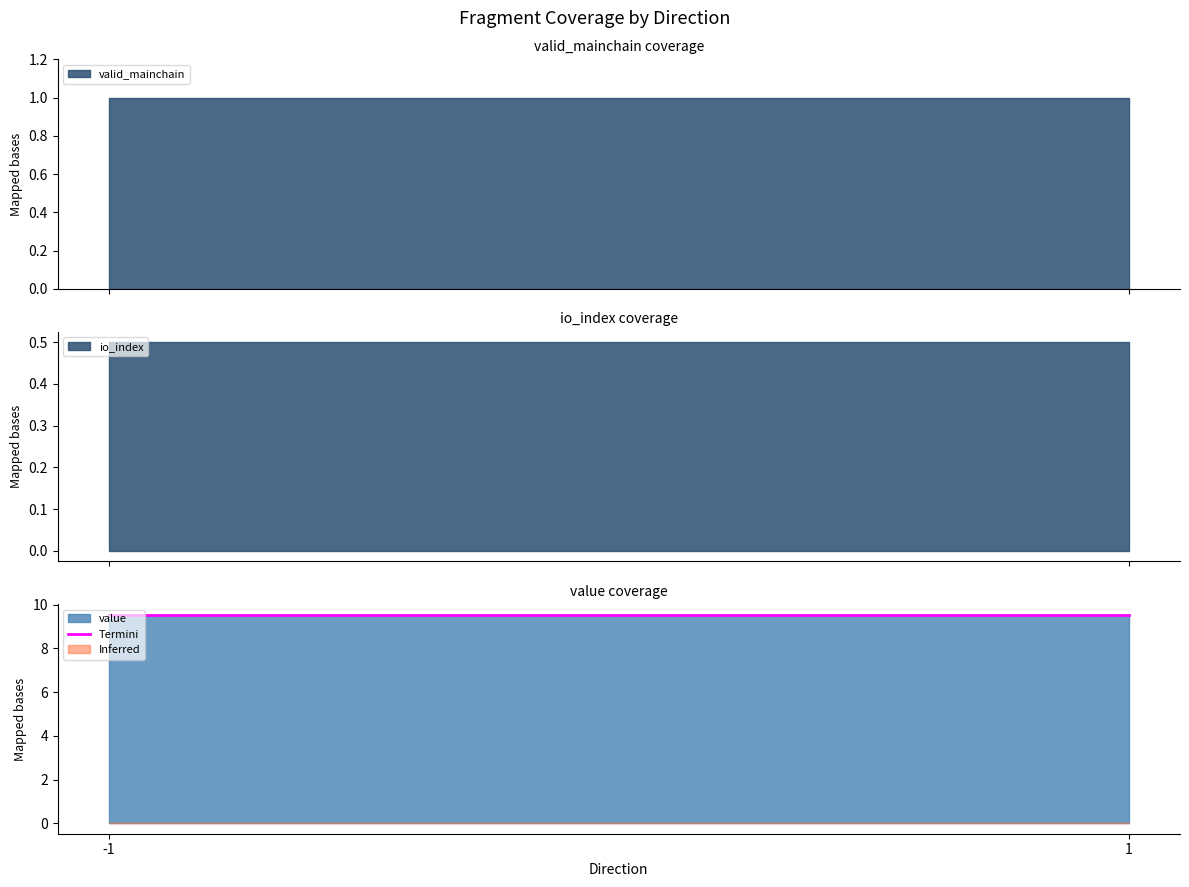

Where is io_index nearest to the value 0?

-1